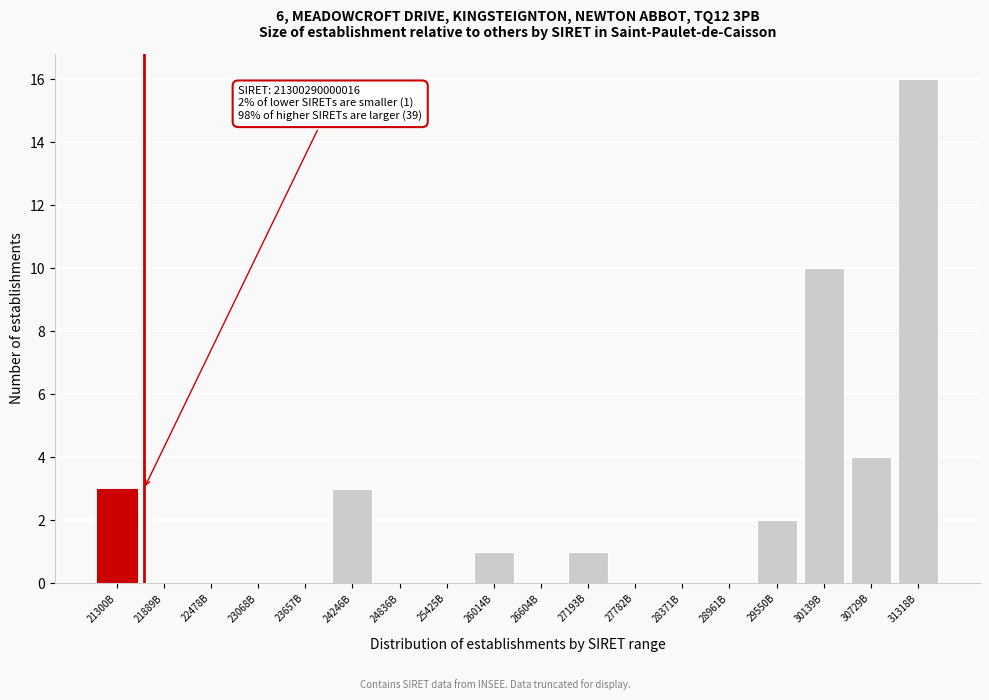

Reading left to right, transcribe all the data shown in this chart.

21300B=3	21889B=0	22478B=0	23068B=0	23657B=0	24246B=3	24836B=0	25425B=0	26014B=1	26604B=0	27193B=1	27782B=0	28371B=0	28961B=0	29550B=2	30139B=10	30729B=4	31318B=16